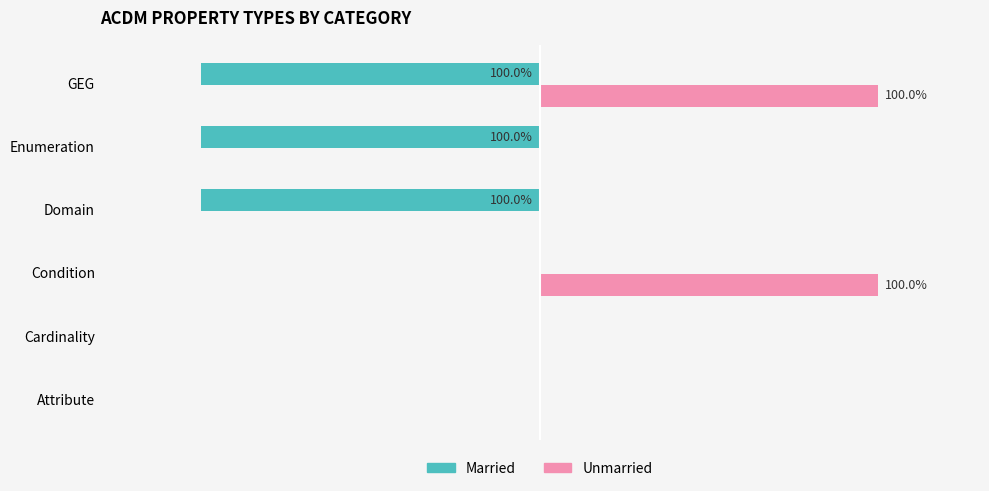

What are all the series names shown in the legend?

Married, Unmarried